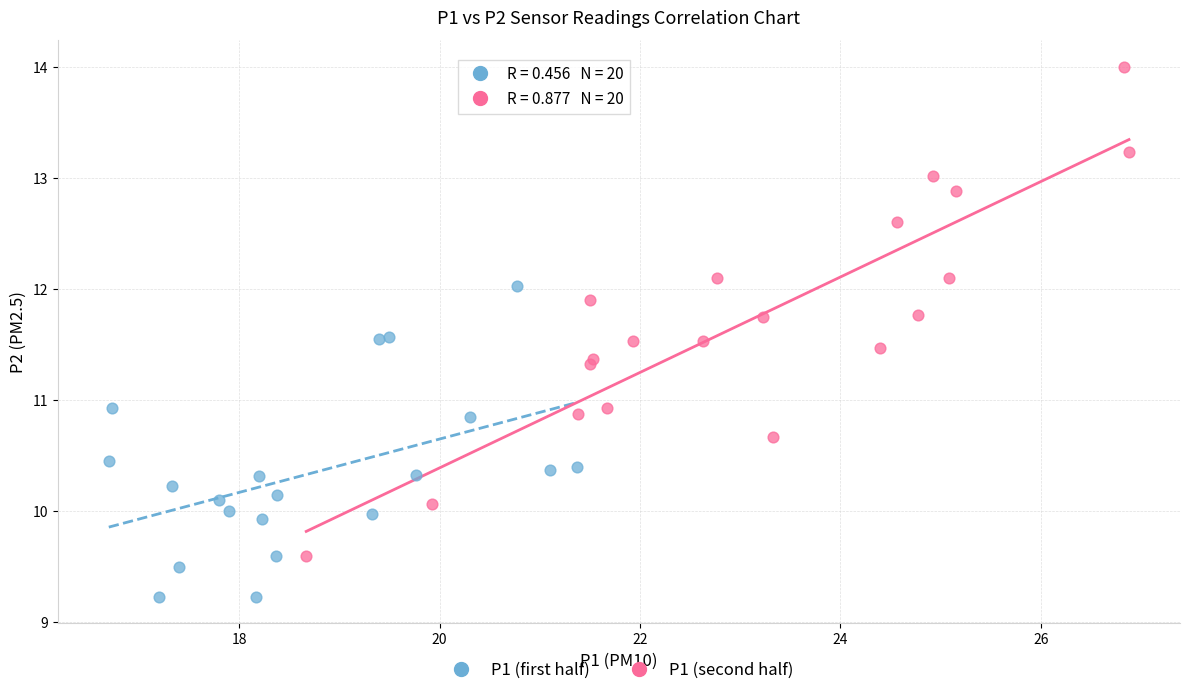

Which series reaches the maximum Y coordinate?

P1 (second half)